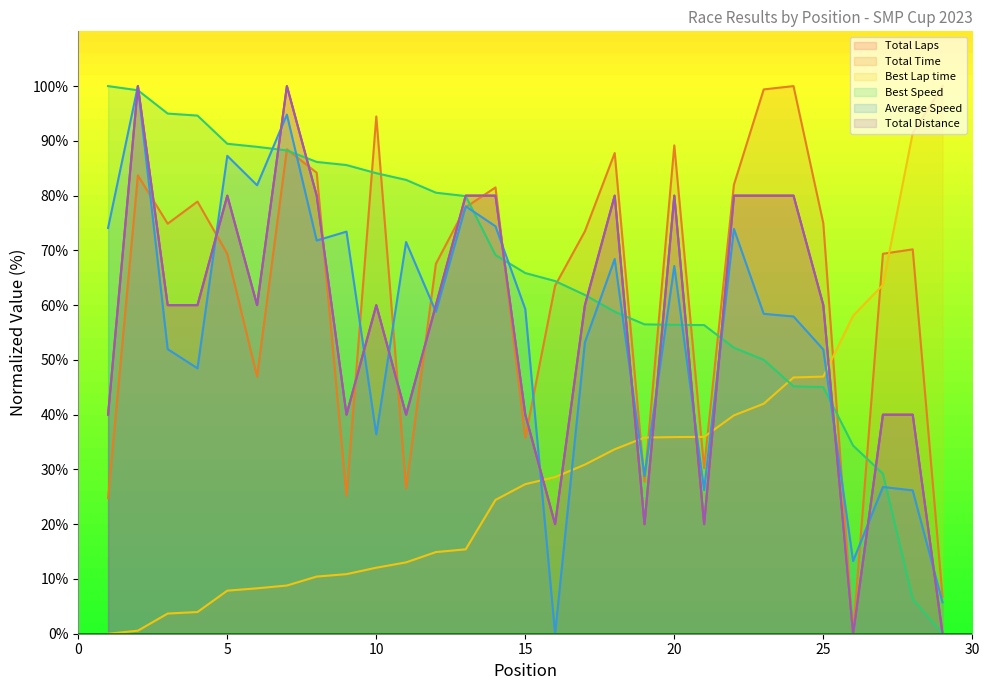

At which category does Total Time reach its first local peak?

2